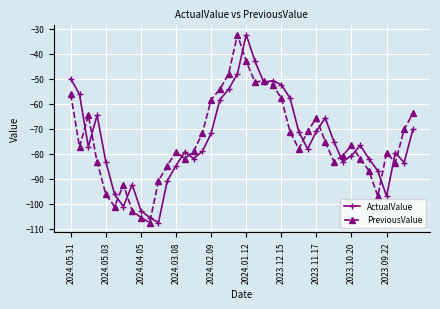

What is the value of the ActualValue point at the 31st from the left?

-75.1